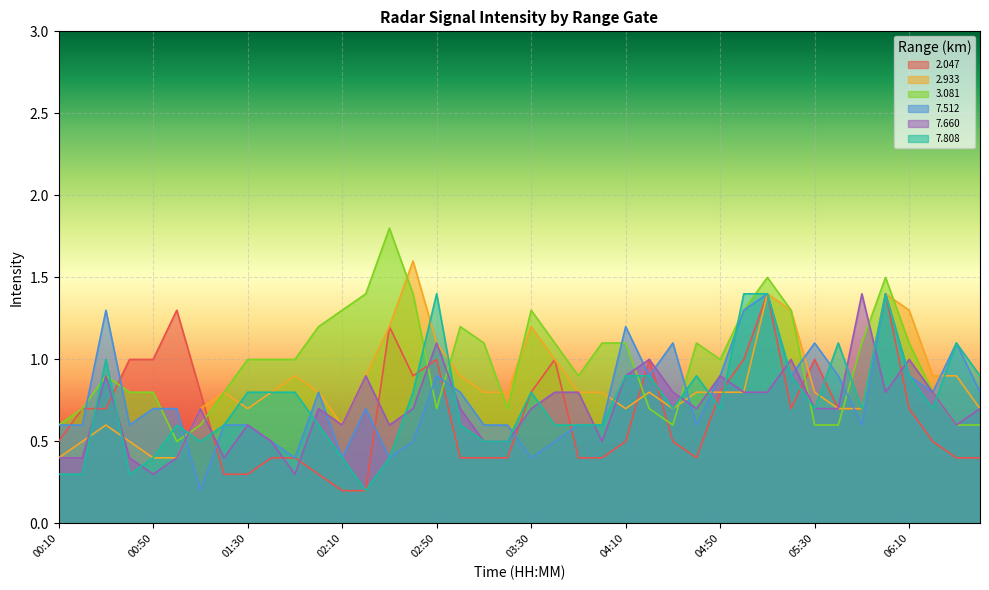

Which series changed the most between 00:30 and 06:30?

  2.933